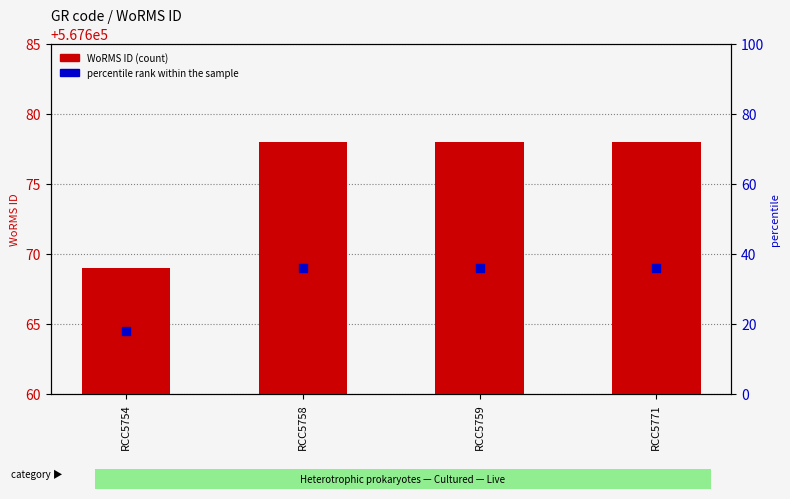

What are all the series names shown in the legend?

WoRMS ID, percentile rank within the sample